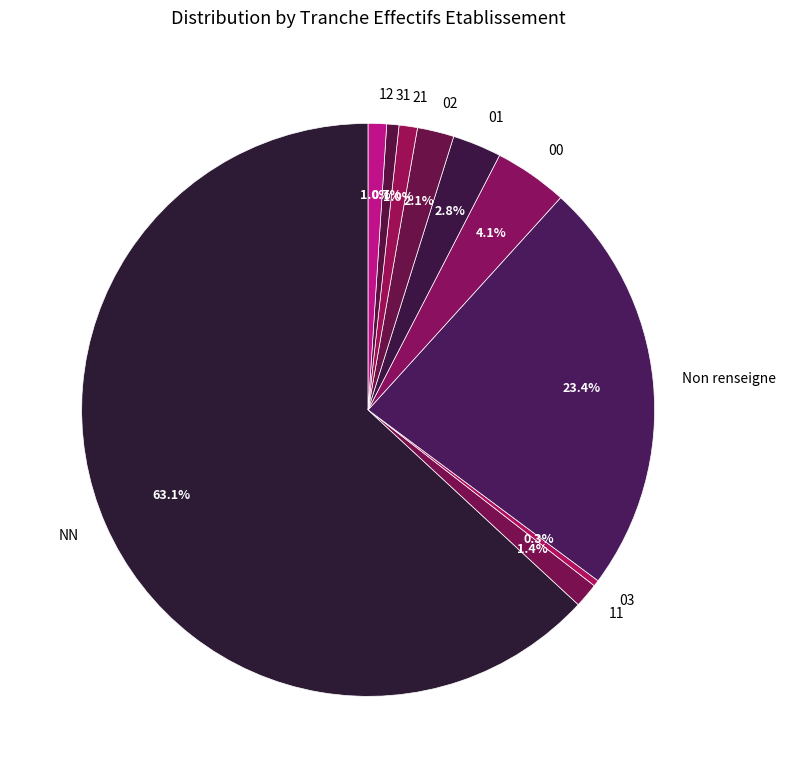

To the nearest percent, what is the average slice percentage?

10%